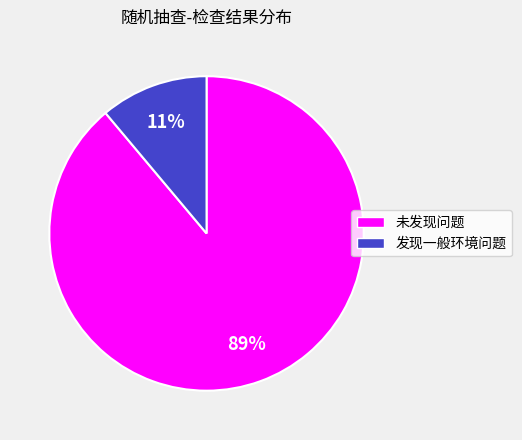

To the nearest percent, what is the combined percentage of 未发现问题 and 发现一般环境问题?

100%